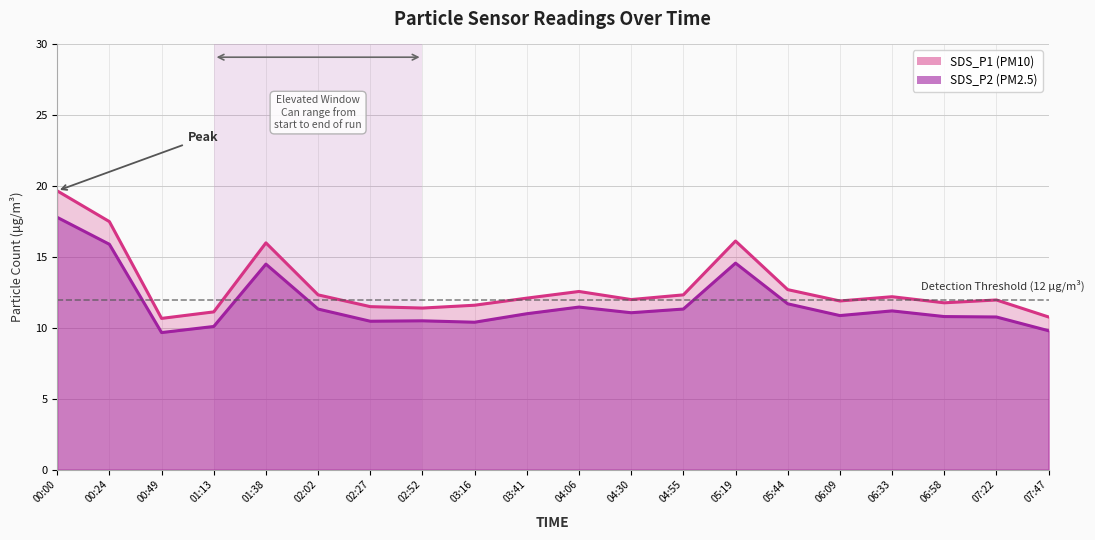

Reading left to right, what are all the values shown in this chart?

SDS_P1: 19.7	17.5	10.7	11.1	16.0	12.3	11.5	11.4	11.6	12.1	12.6	12.0	12.3	16.1	12.7	11.9	12.2	11.8	12.0	10.8
SDS_P2: 17.8	15.9	9.7	10.1	14.5	11.3	10.5	10.5	10.4	11.0	11.5	11.1	11.3	14.6	11.7	10.9	11.2	10.8	10.8	9.8